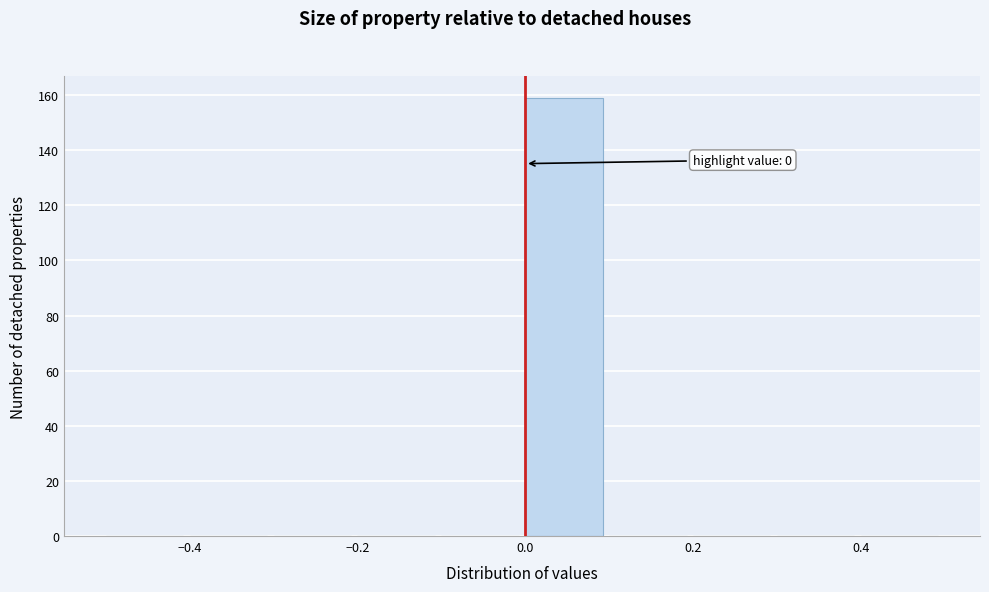

Over which range of the x-axis is the bar tallest?

0.0 to 0.1